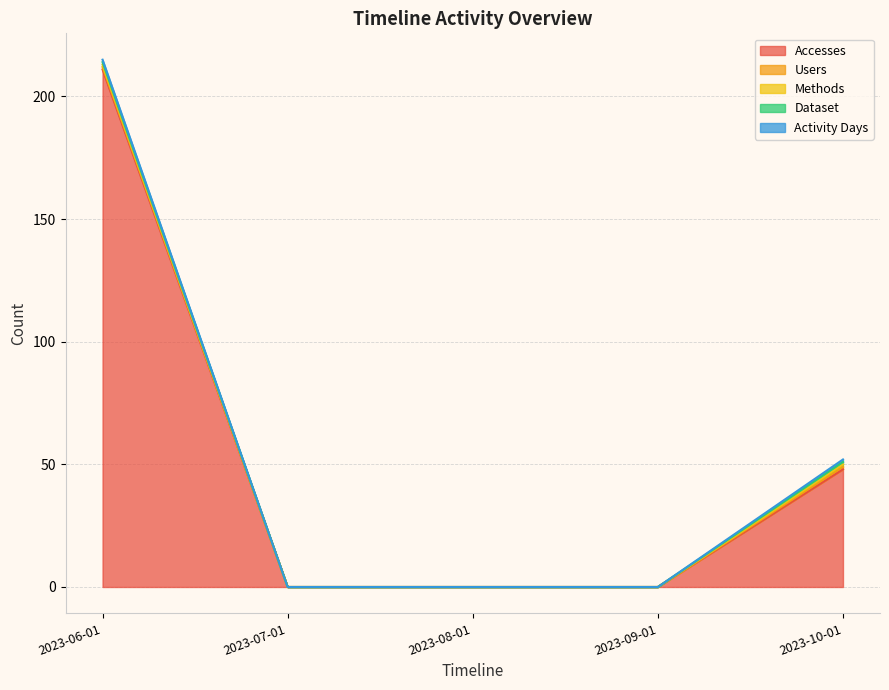

Which category has the lowest value in the Dataset series?

2023-07-01